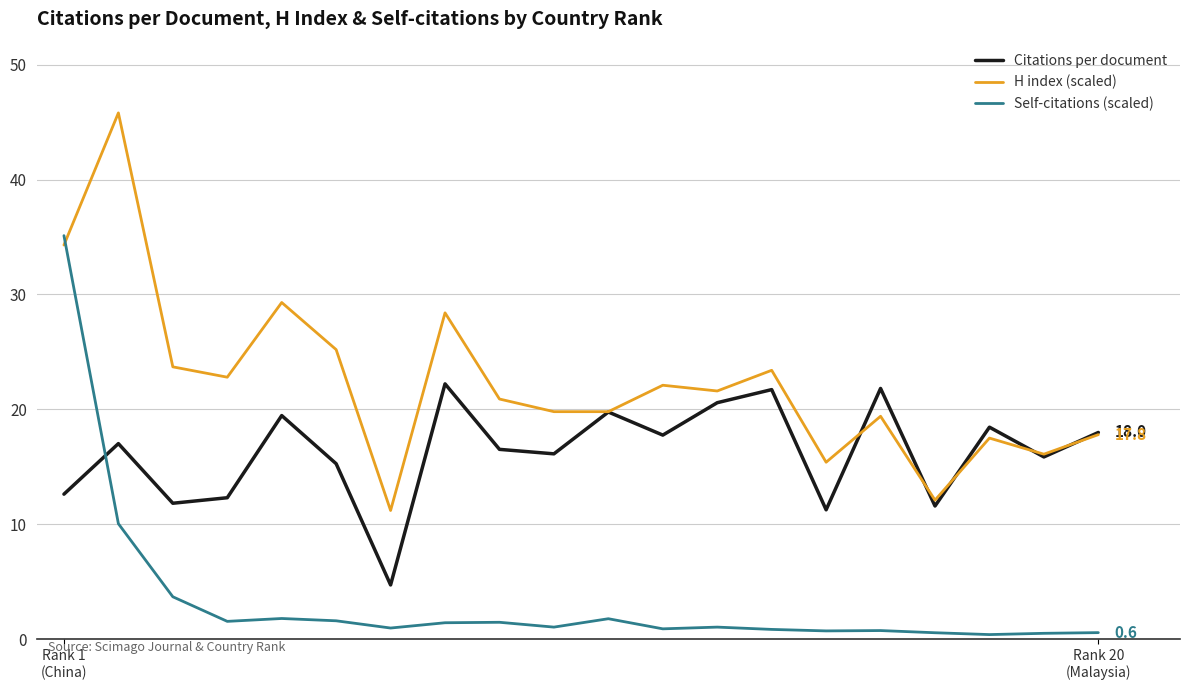

What is the maximum value for H index (scaled)?

45.8